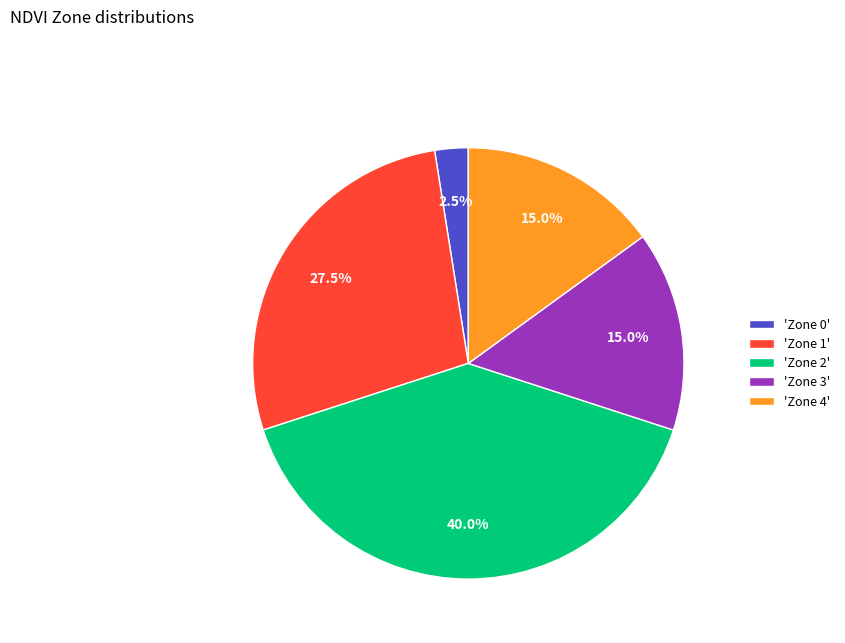

How many segments does this pie chart have?

5